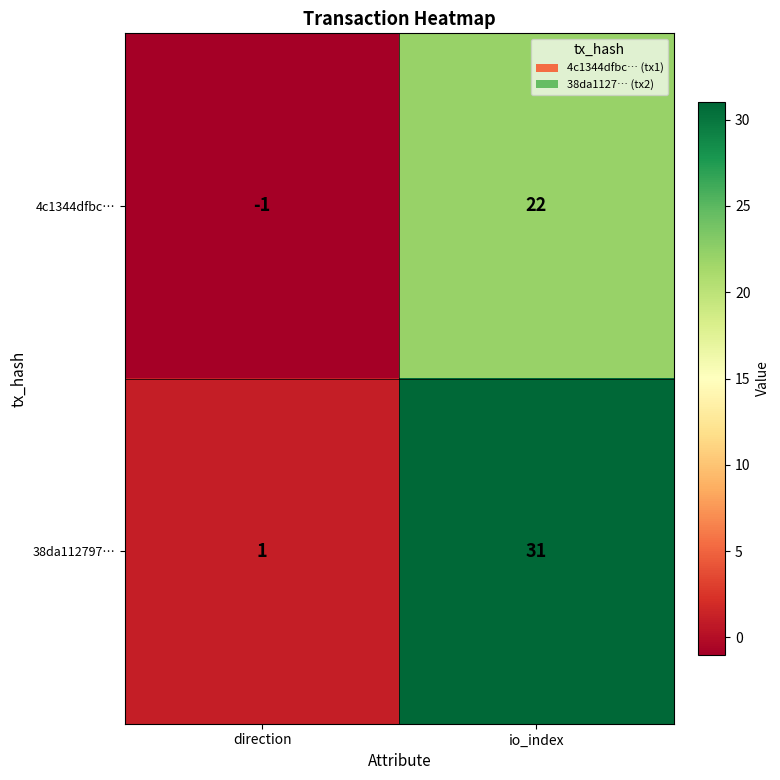

Which series has the largest total across all categories?

38da112797…